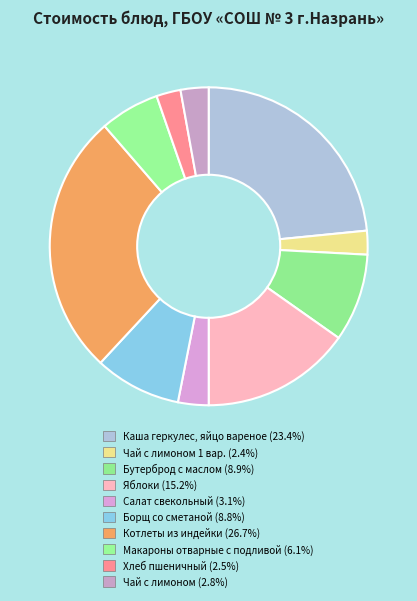

How many slices are in this pie chart?

10